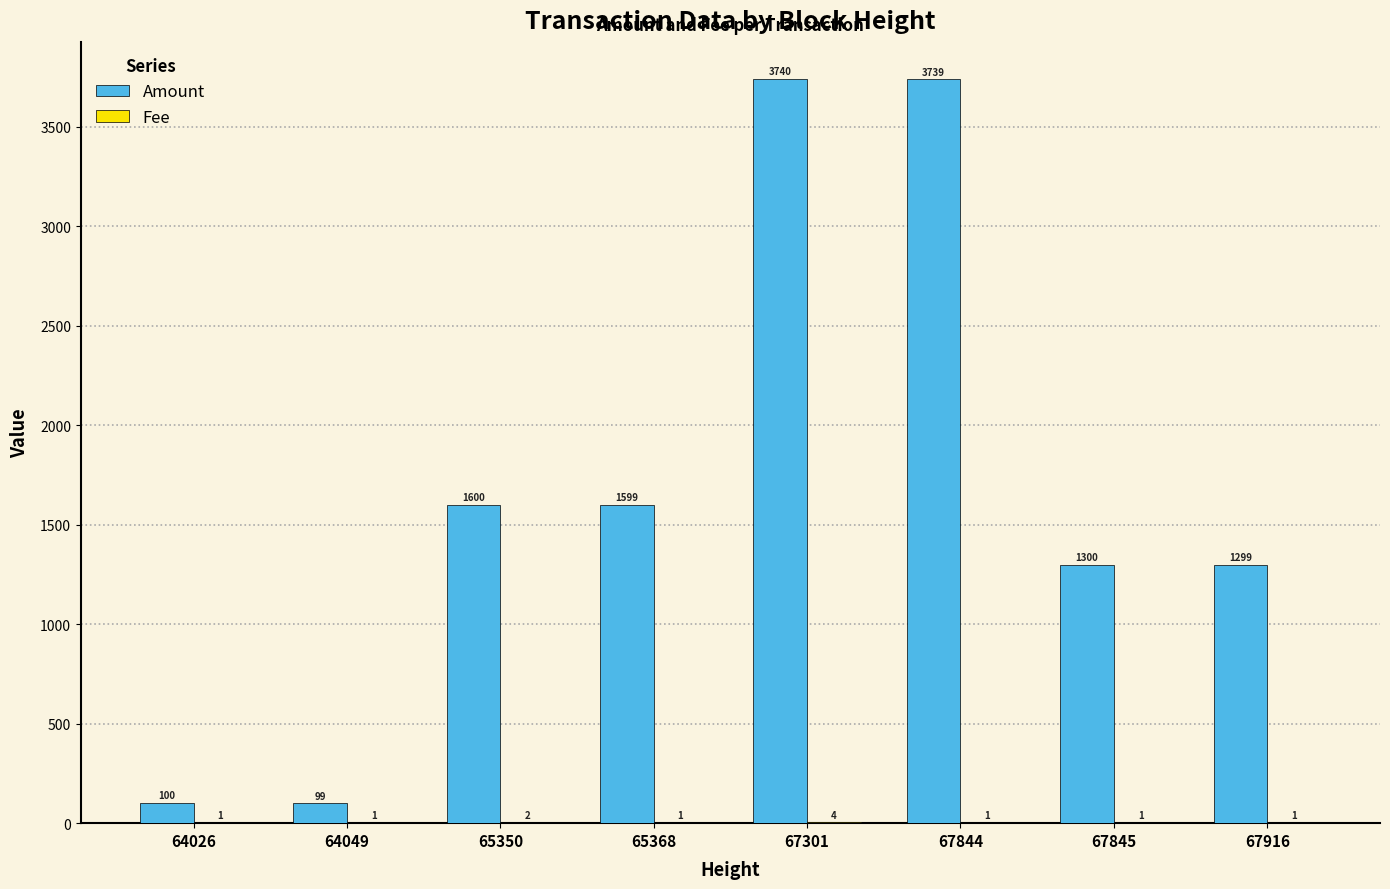

Between 65368 and 67844, which series saw the biggest shift?

Amount